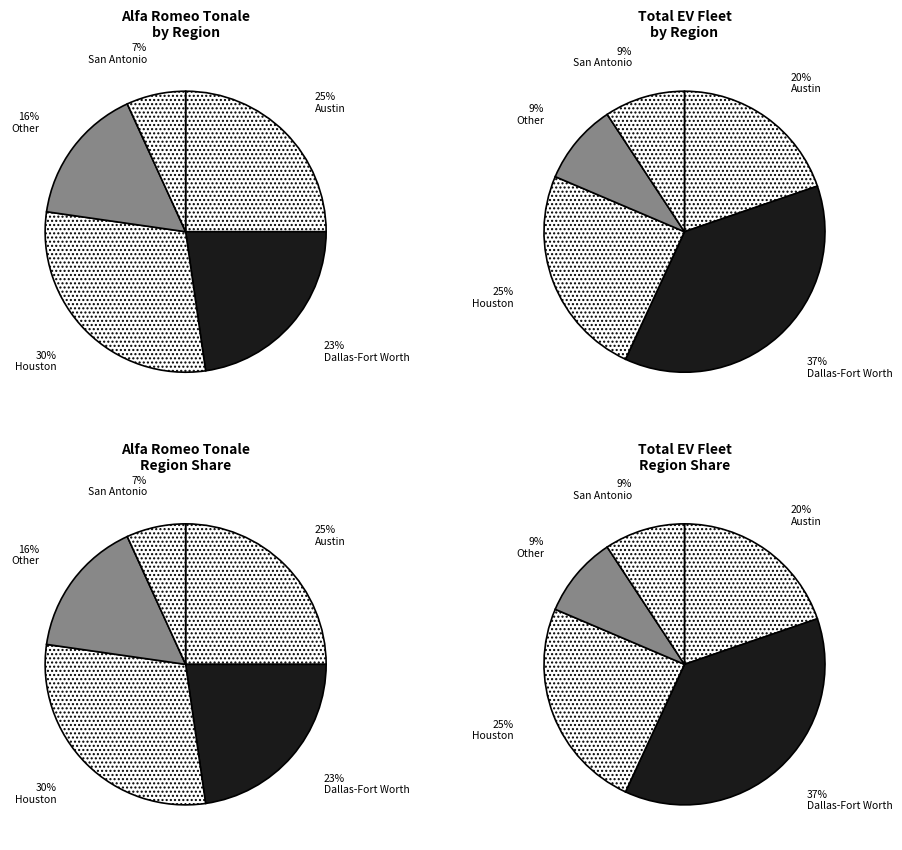

Rank the categories by value from lowest to highest.

San Antonio, Other, Dallas-Fort Worth, Austin, Houston